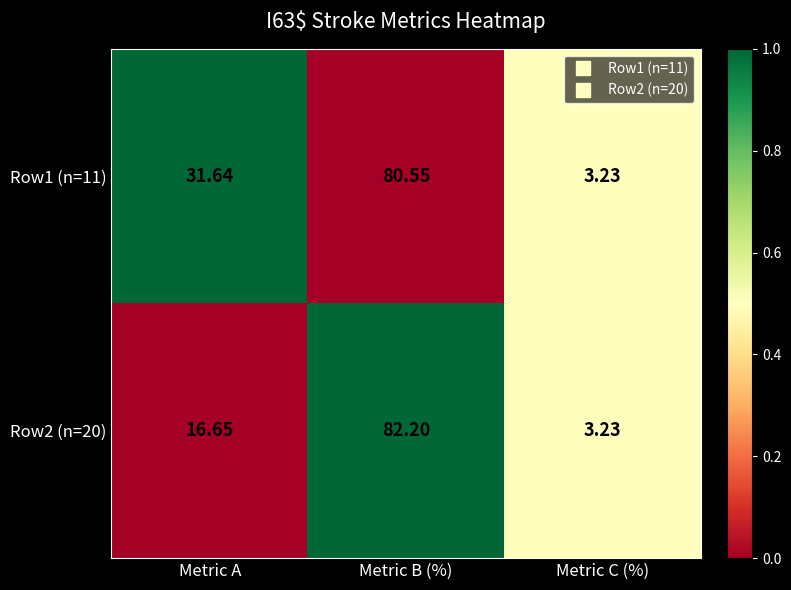

At which category is the sum across all series the highest?

Metric B (%)